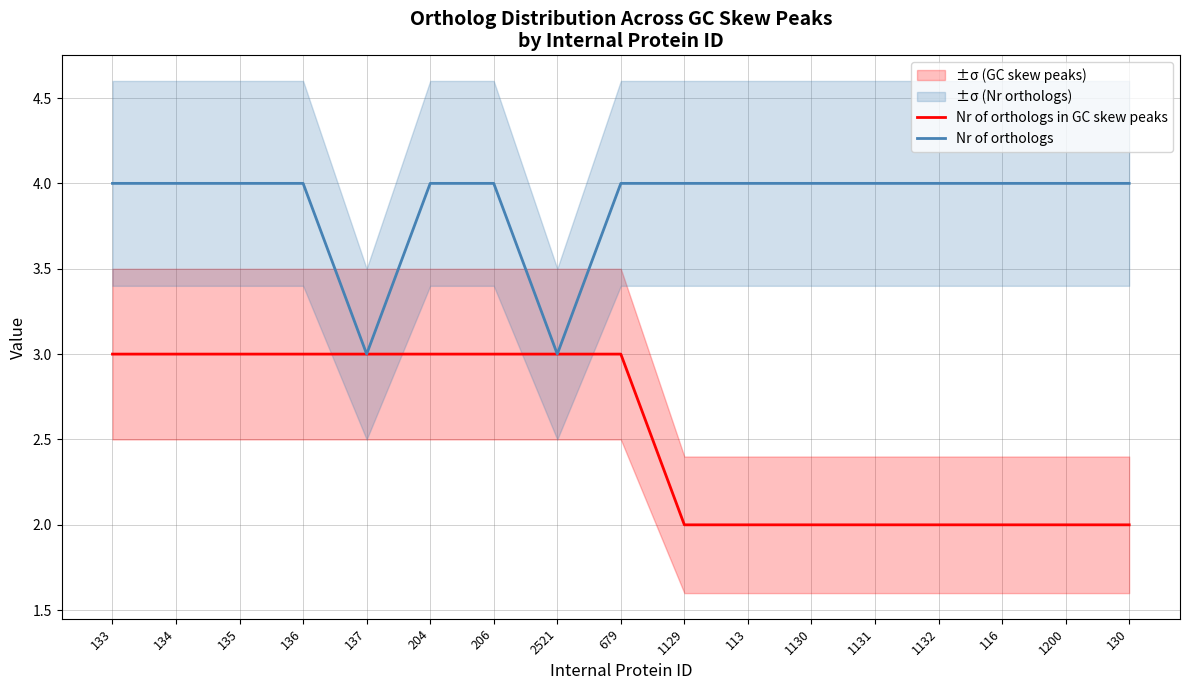

Which category has the lowest value in the Nr of orthologs series?

137